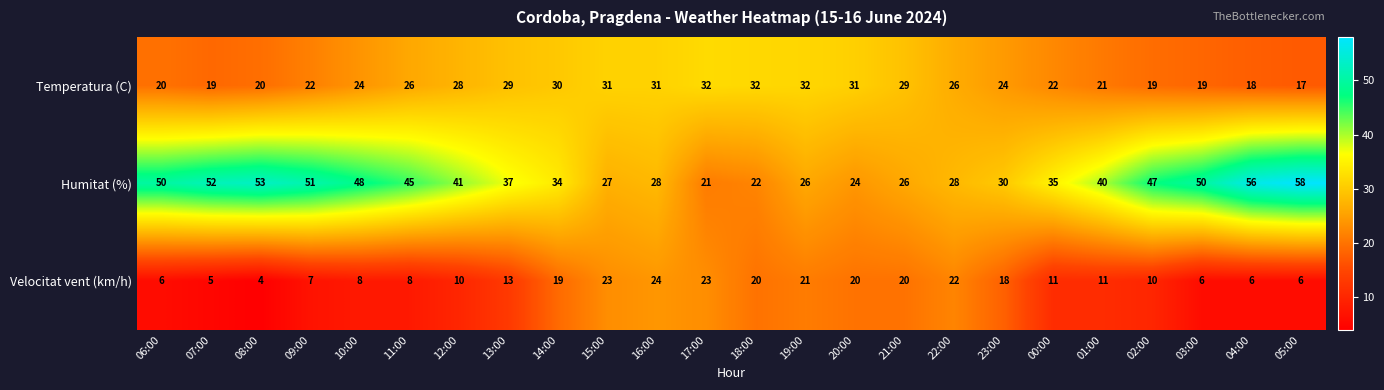

List the series in order of their overall mean, highest first.

Humitat (%), Temperatura (C), Velocitat vent (km/h)